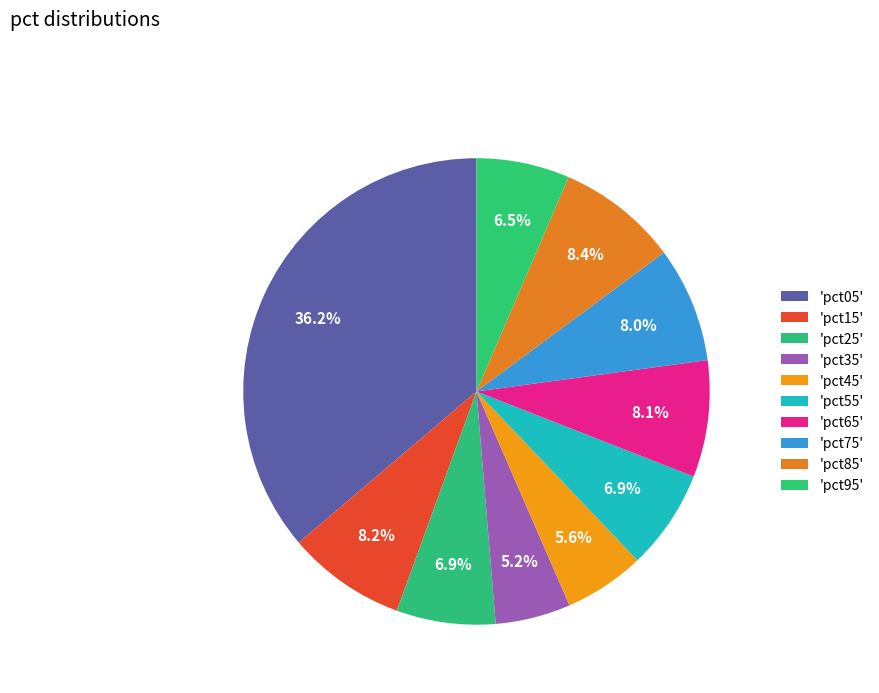

How many slices are in this pie chart?

10